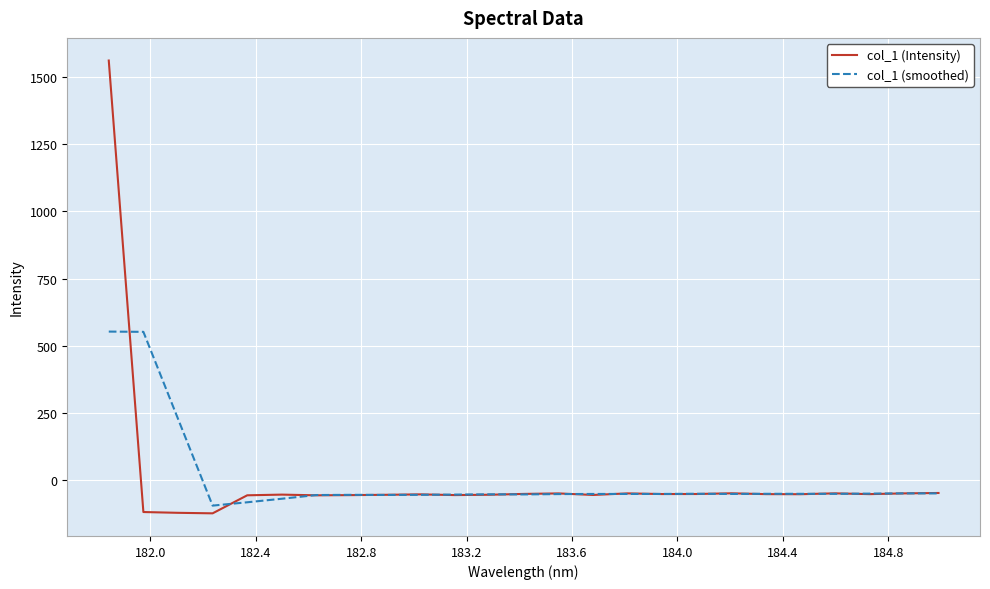

What is the difference between the second highest and second lowest values in the col_1 (smoothed) series?

633.8